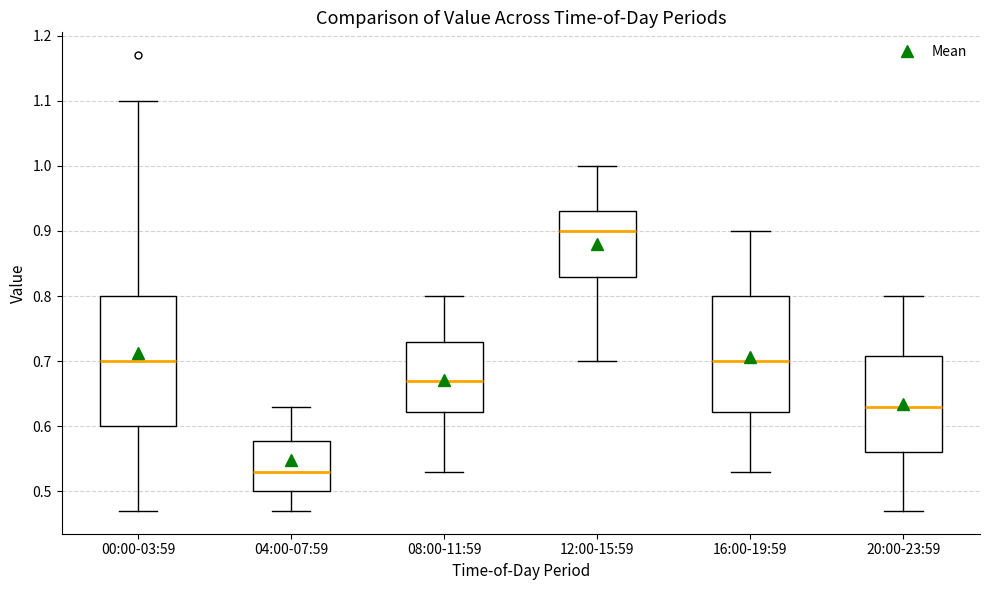

Reading left to right, transcribe this box plot: for each box, give where its median line is, the range the box spans, and where its two whiskers end, as read against the y-axis. The values are not printed on the chart, so give them approximately, as read against the axis.

00:00-03:59: median 0.70, box 0.60 to 0.80, whiskers 0.47 to 1.10
04:00-07:59: median 0.53, box 0.50 to 0.58, whiskers 0.47 to 0.63
08:00-11:59: median 0.67, box 0.62 to 0.73, whiskers 0.53 to 0.80
12:00-15:59: median 0.90, box 0.83 to 0.93, whiskers 0.70 to 1.00
16:00-19:59: median 0.70, box 0.62 to 0.80, whiskers 0.53 to 0.90
20:00-23:59: median 0.63, box 0.56 to 0.71, whiskers 0.47 to 0.80